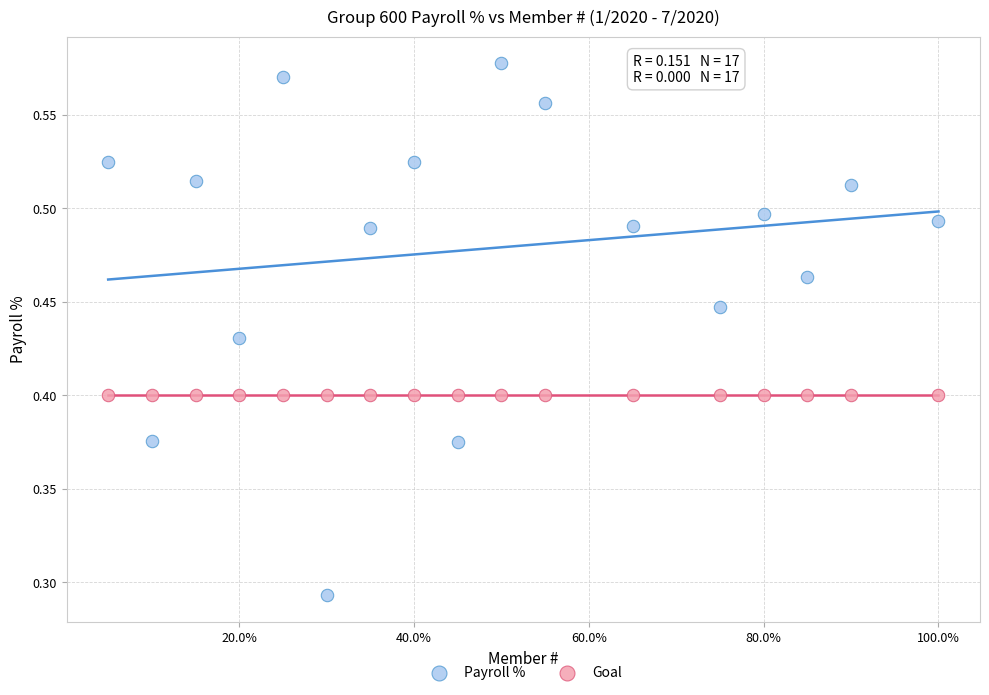

Which series reaches the minimum Y coordinate?

Payroll %